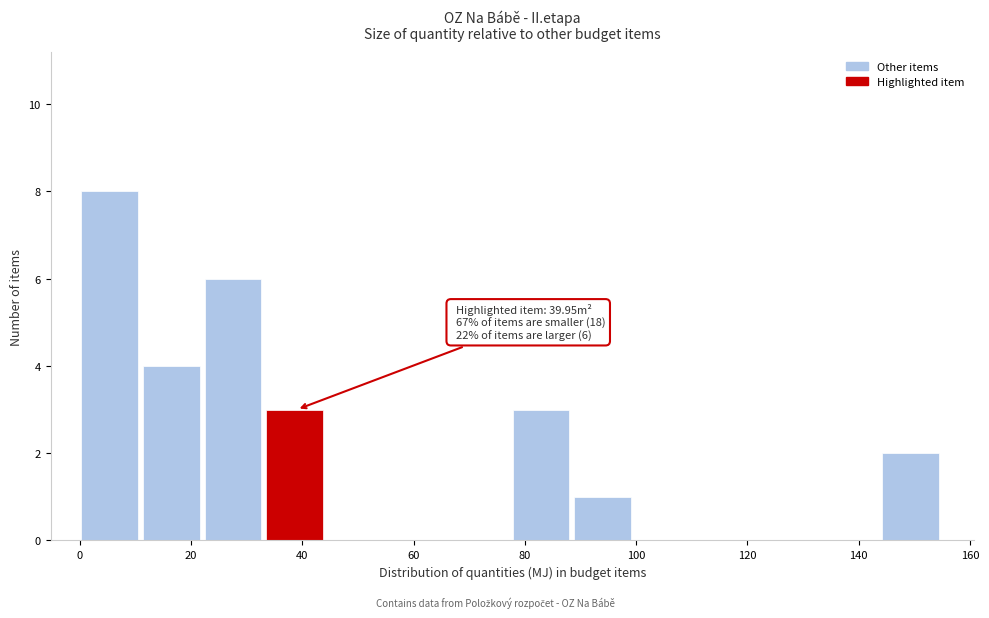

Over which range of the x-axis is the bar tallest?

0 to 12